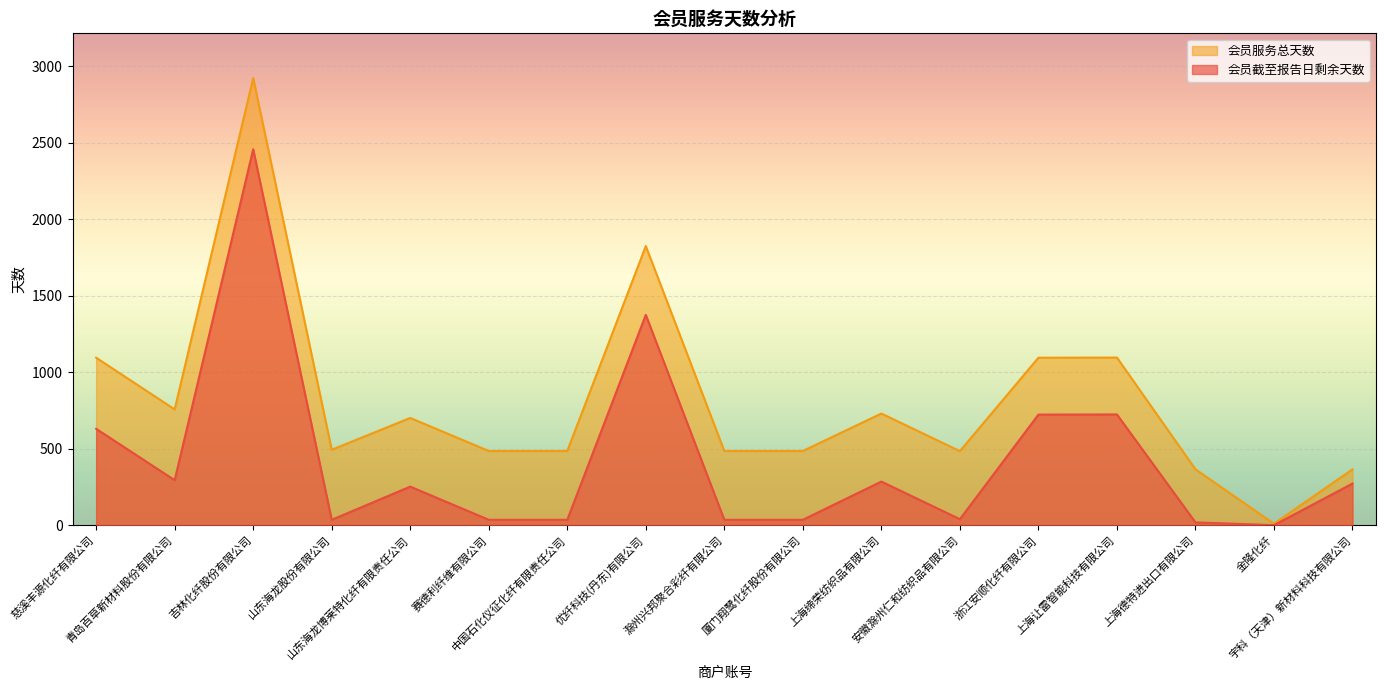

What is the maximum value shown in the chart?

2924